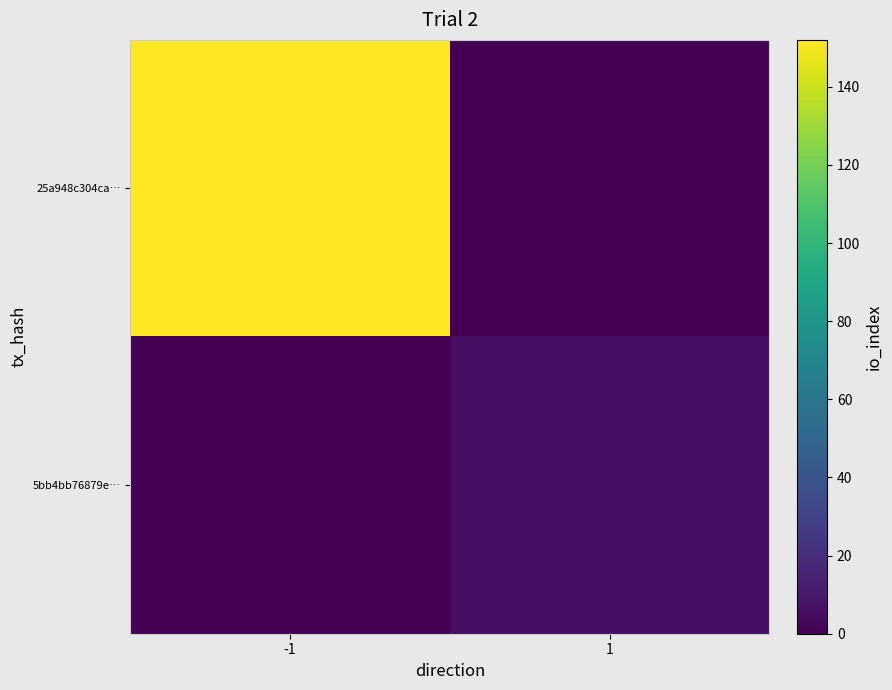

What is the greatest value displayed?

152